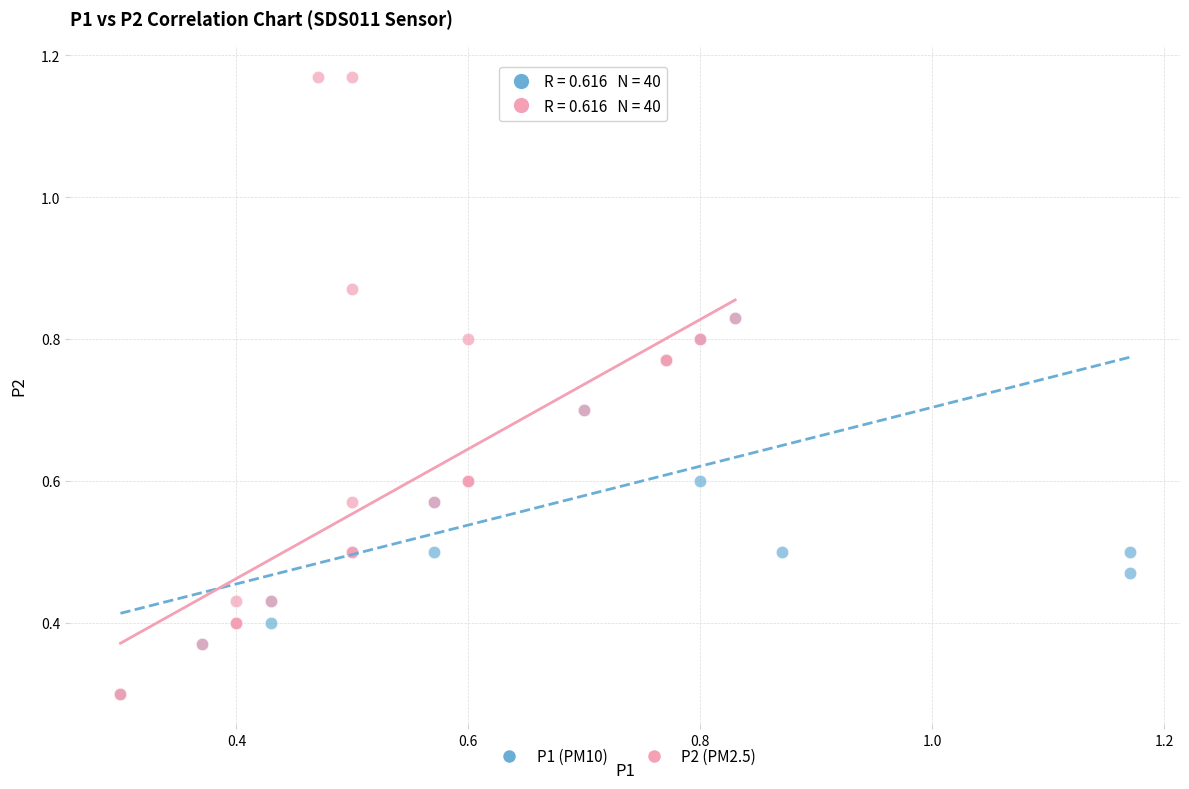

What are all the series names shown in the legend?

P1 (PM10), P2 (PM2.5)